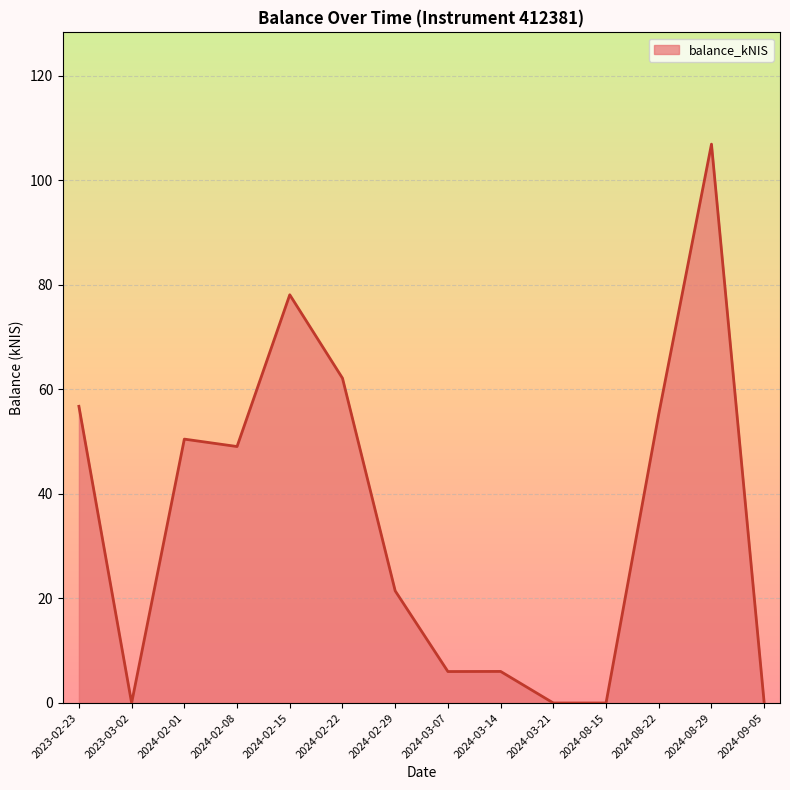

What is the maximum value shown in the chart?

107.0